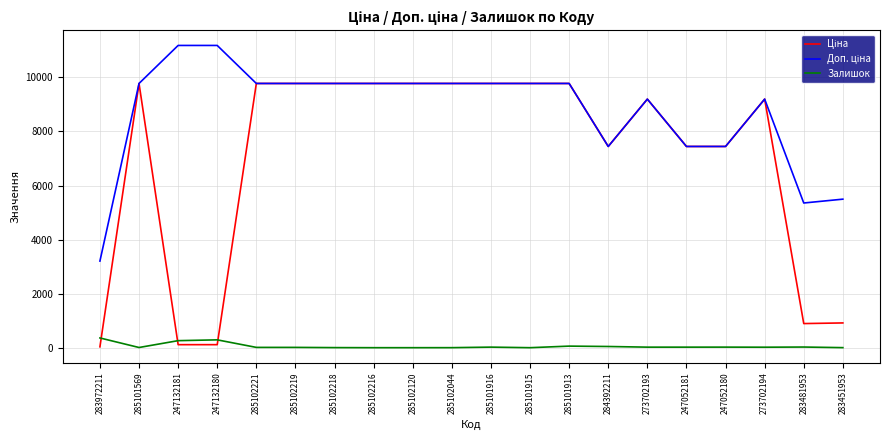

What is the maximum value for Залишок?

360.0